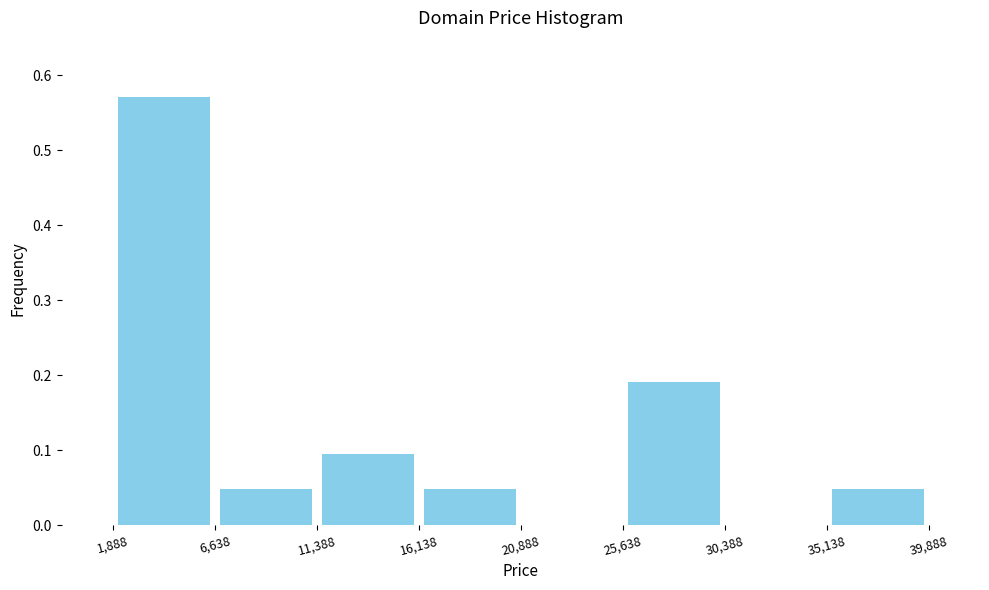

Which range on the x-axis has the tallest bar?

1,888 to 6,638